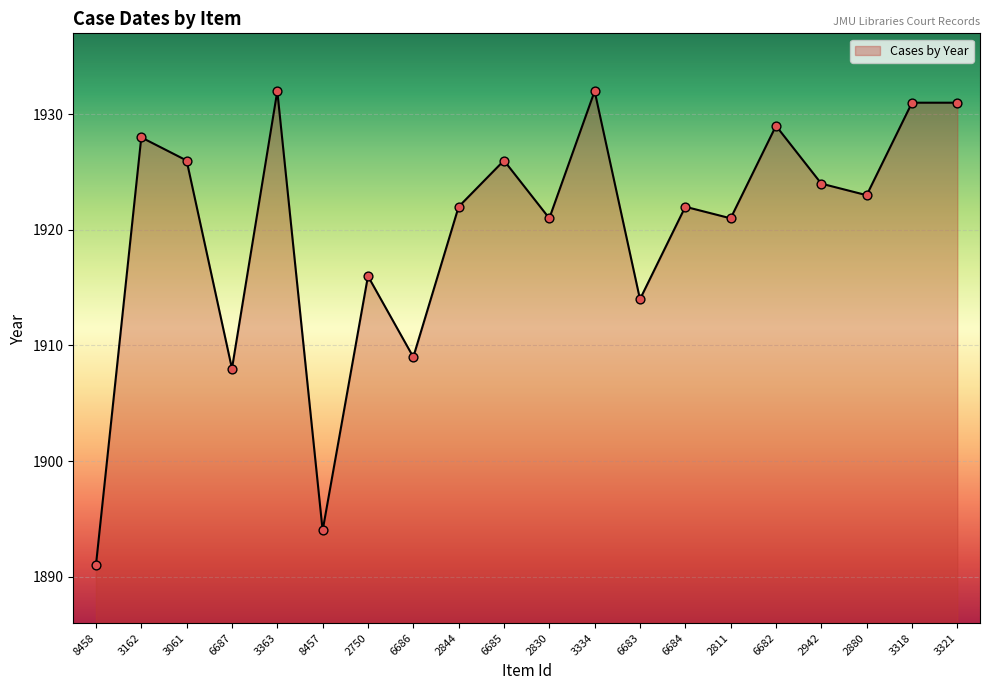

Which has a higher value, 8457 or 3321?

3321